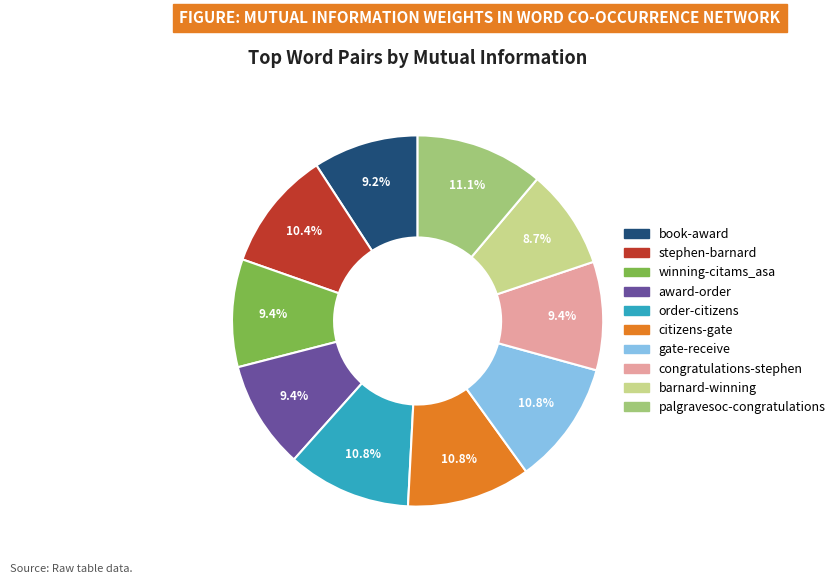

To the nearest percent, what is the average slice percentage?

10%